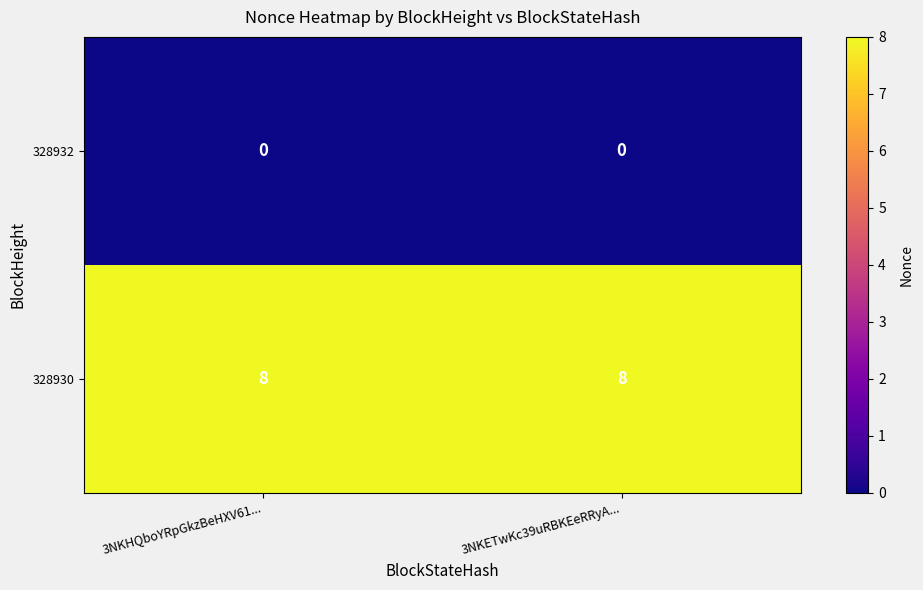

Rank the series by their maximum value, from lowest to highest.

328932, 328930